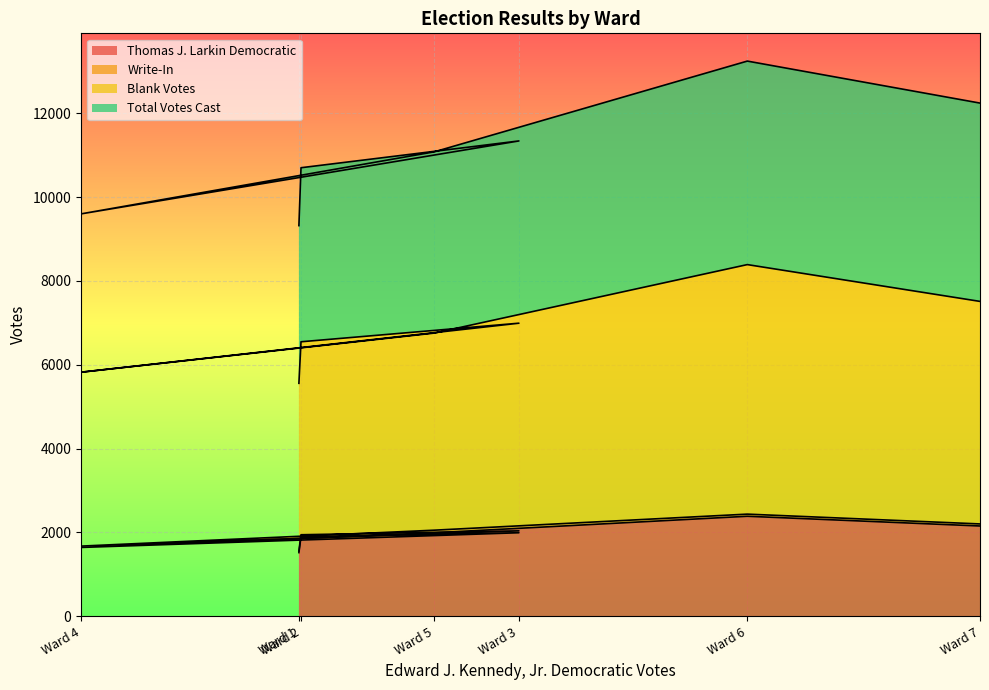

True or false: Blank Votes has a value of 9694 at Ward 5.

False